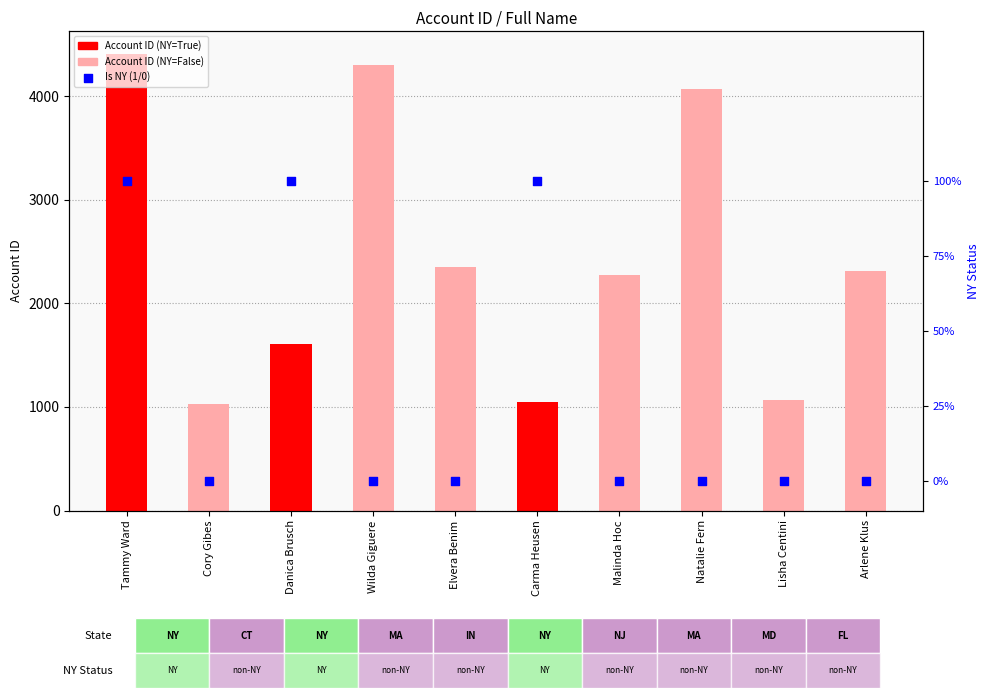

Which series has the widest spread of Y values?

Account ID